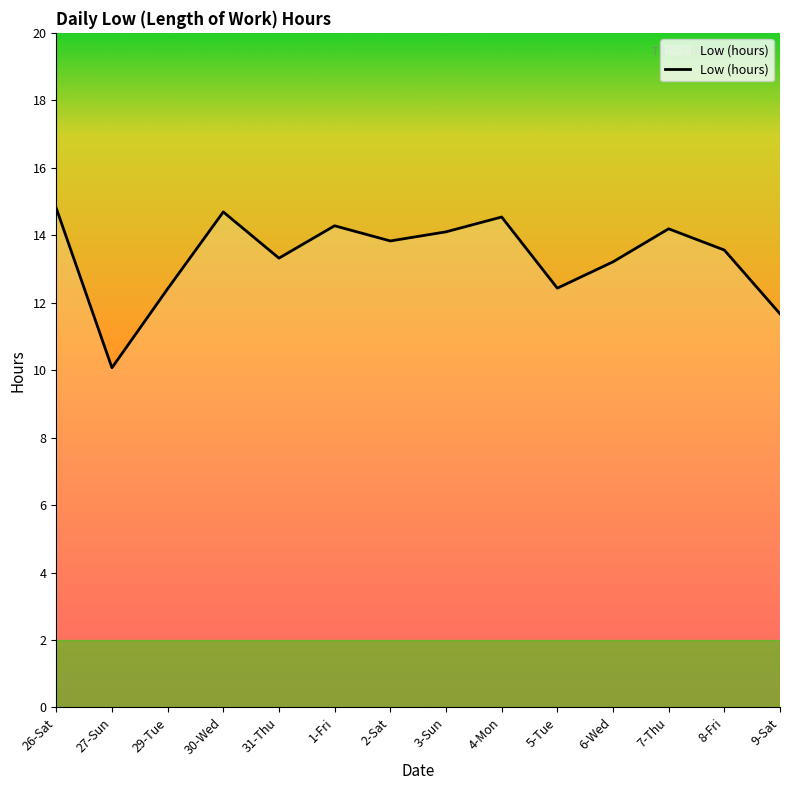

What is the difference between the values at 31-Thu and 4-Mon?

1.2